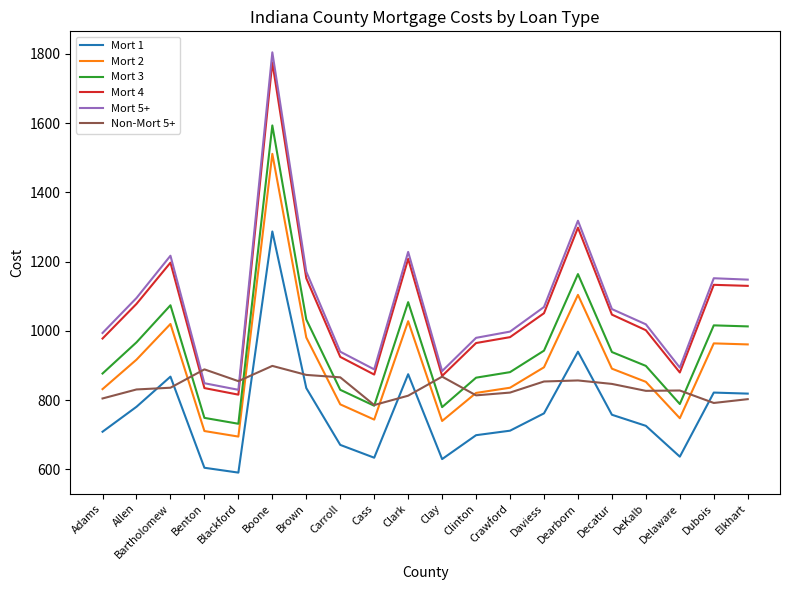

At how many categories does at least one series exceed 1374?

1